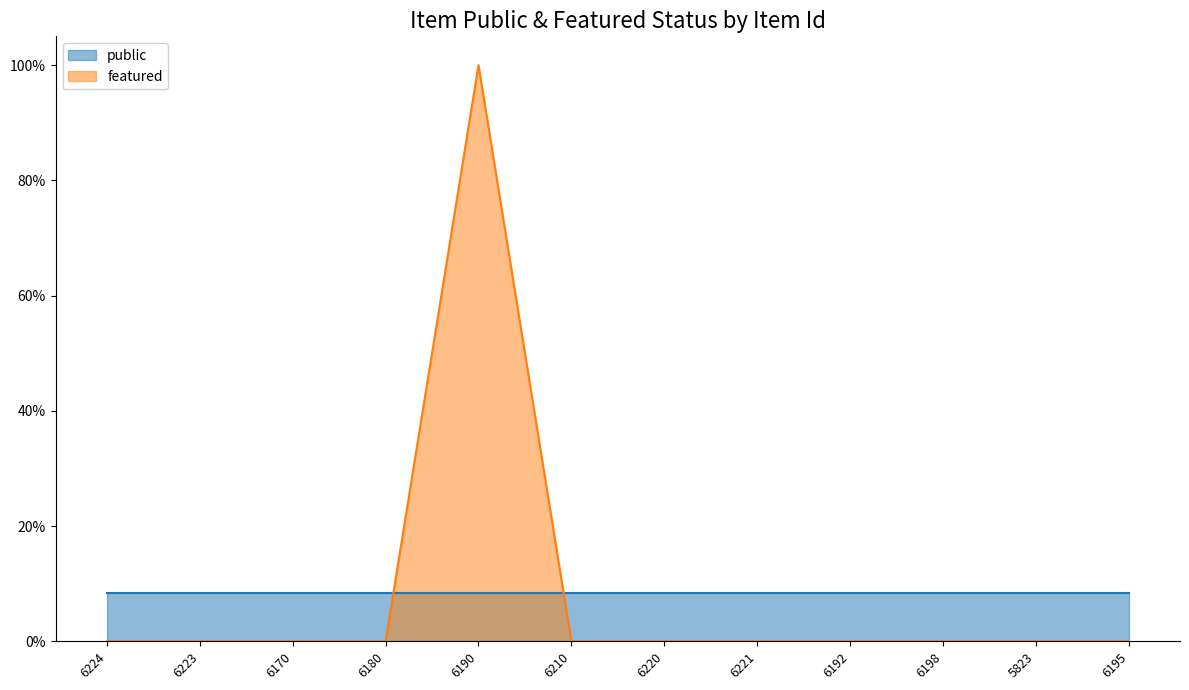

True or false: the data shows 0 at 6223.

True